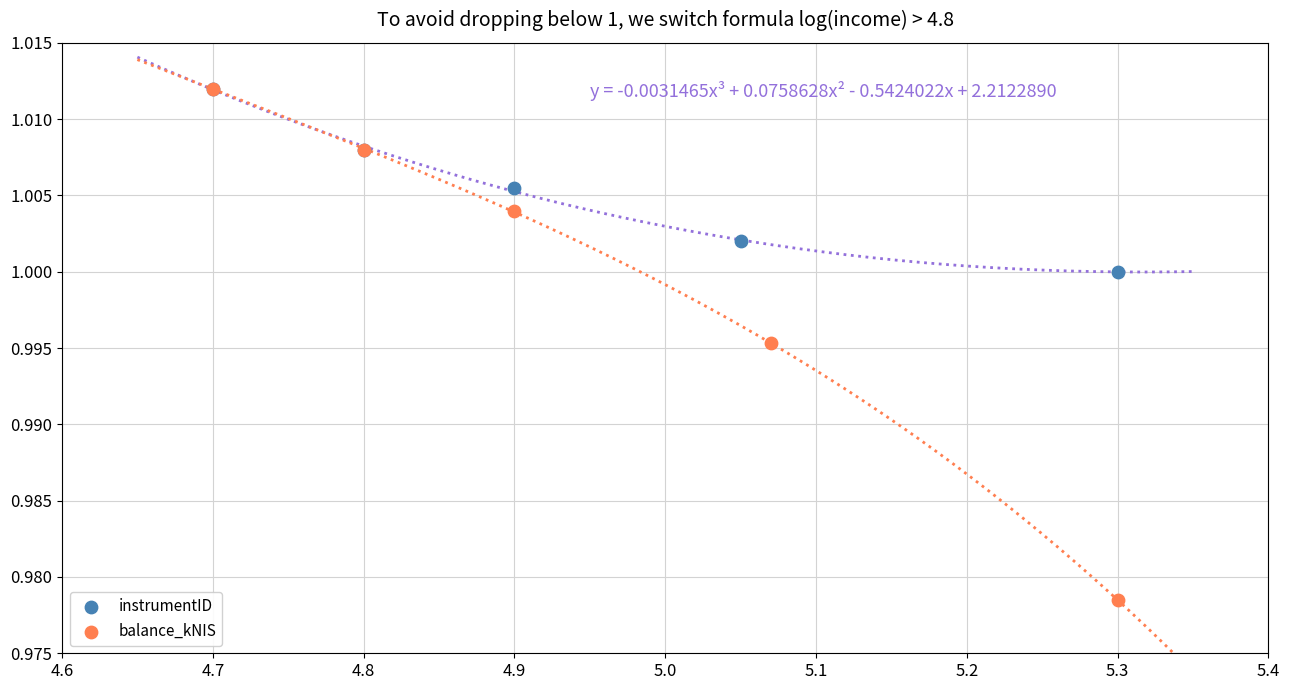

Which series reaches the minimum Y coordinate?

balance_kNIS